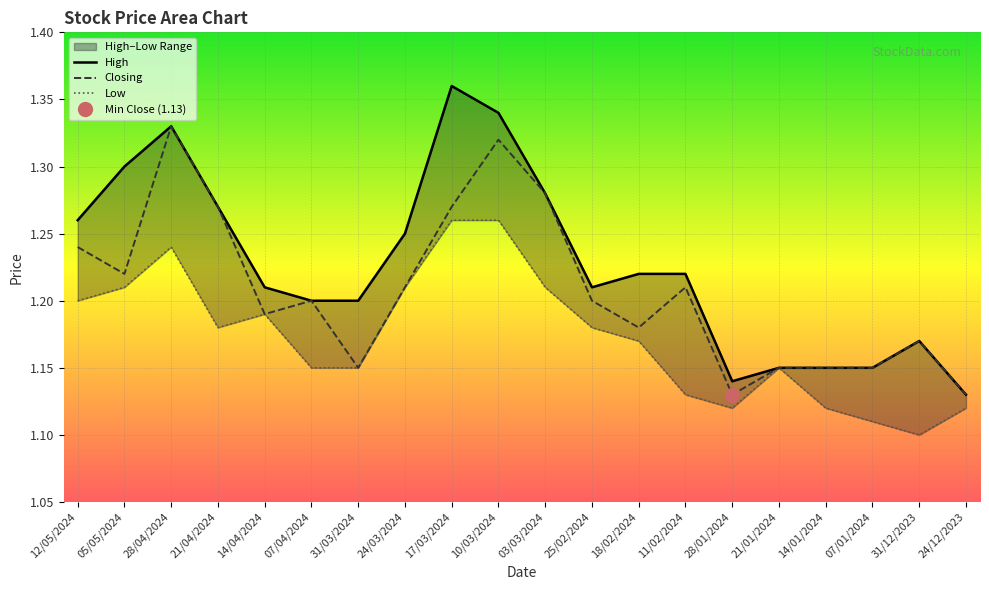

The Low series shows 1.1 at 28/01/2024. True or false?

True